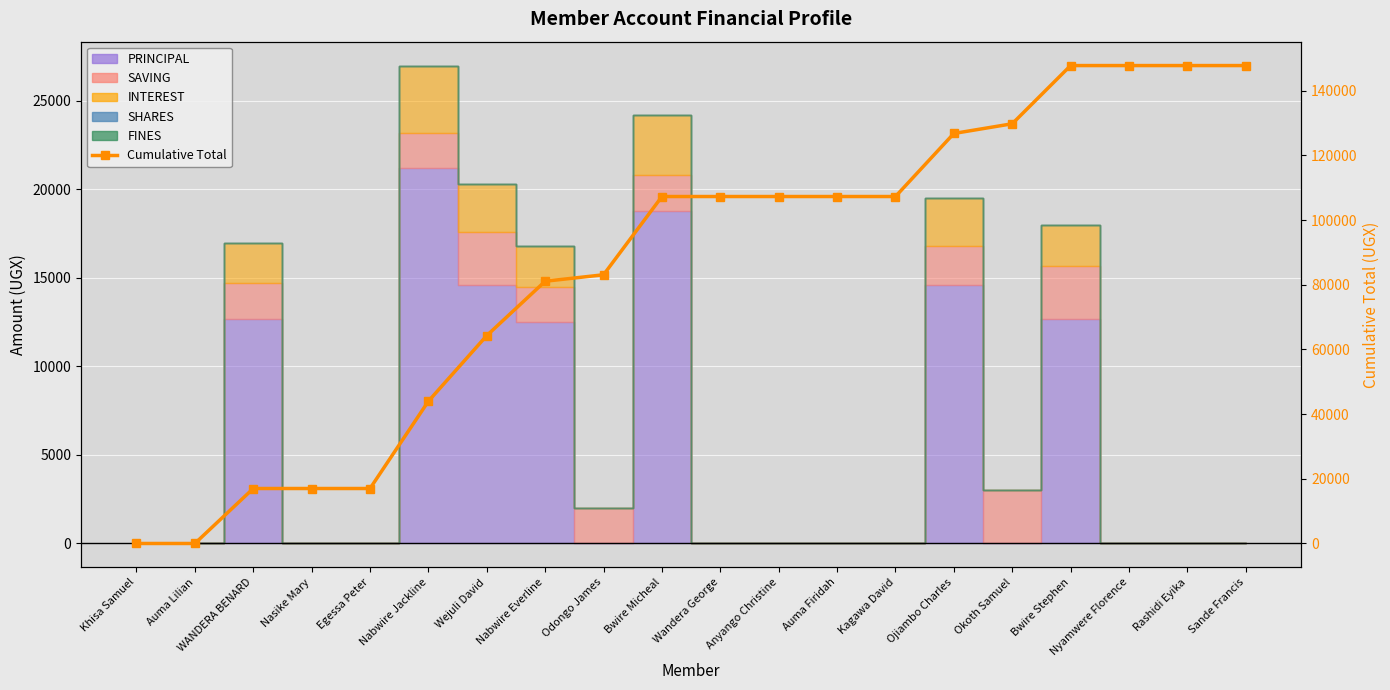

How many lines are shown in the chart?

1